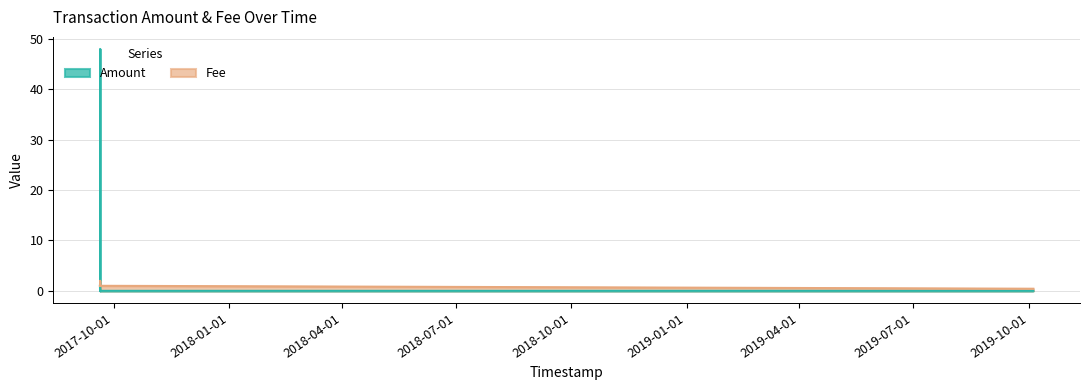

Between 2017-09-20 05:36:21 and 2019-10-04 14:30:44, which series saw the biggest shift?

Fee